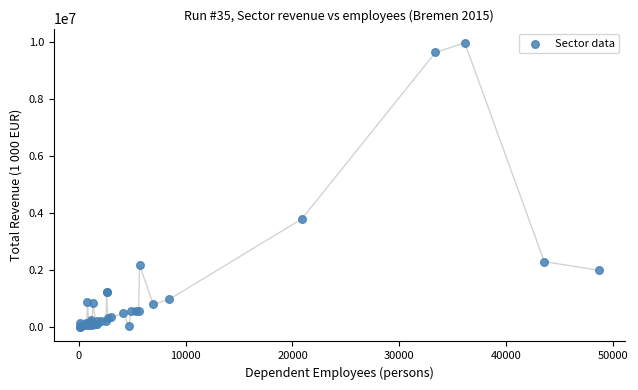

What Y value in the scatter plot is closest to 4991586?

3806069